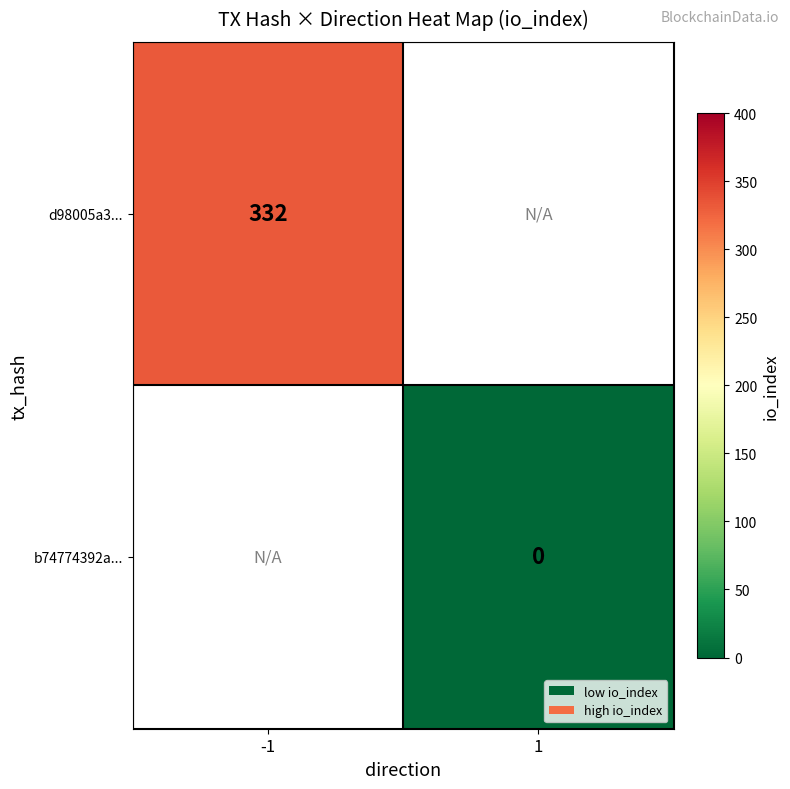

The value of d98005a3... at -1 is 332. True or false?

True